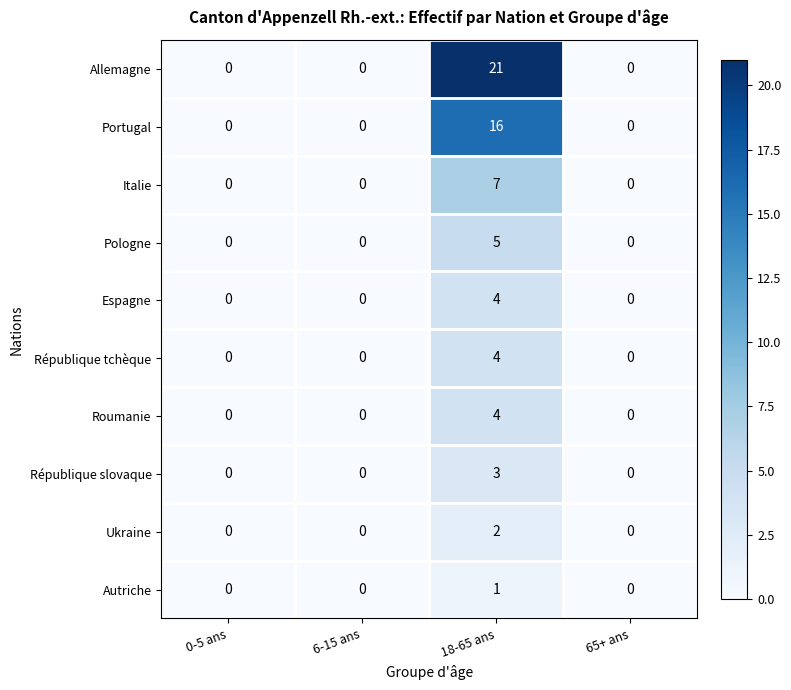

What is the maximum value for Allemagne?

21